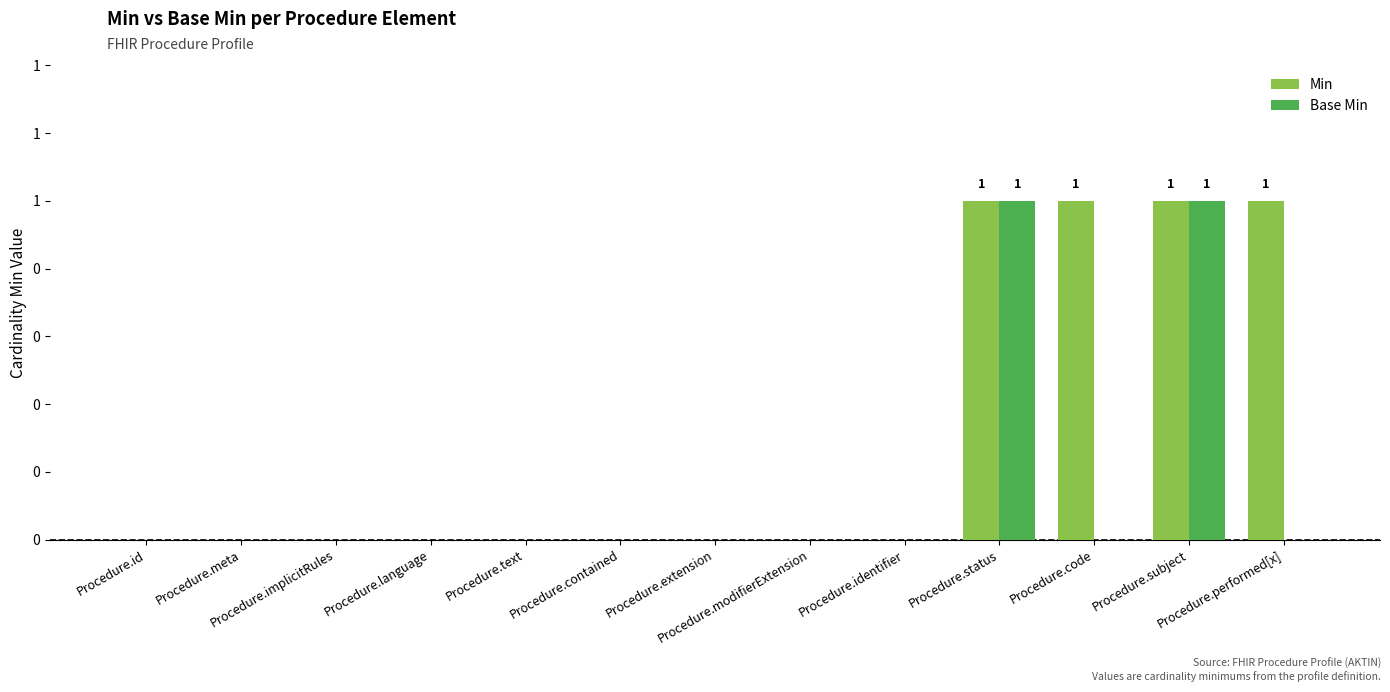

Reading right to left, extract all data points from this chart.

Min: Procedure.performed[x]=1	Procedure.subject=1	Procedure.code=1	Procedure.status=1	Procedure.identifier=0	Procedure.modifierExtension=0	Procedure.extension=0	Procedure.contained=0	Procedure.text=0	Procedure.language=0	Procedure.implicitRules=0	Procedure.meta=0	Procedure.id=0
Base Min: Procedure.performed[x]=0	Procedure.subject=1	Procedure.code=0	Procedure.status=1	Procedure.identifier=0	Procedure.modifierExtension=0	Procedure.extension=0	Procedure.contained=0	Procedure.text=0	Procedure.language=0	Procedure.implicitRules=0	Procedure.meta=0	Procedure.id=0